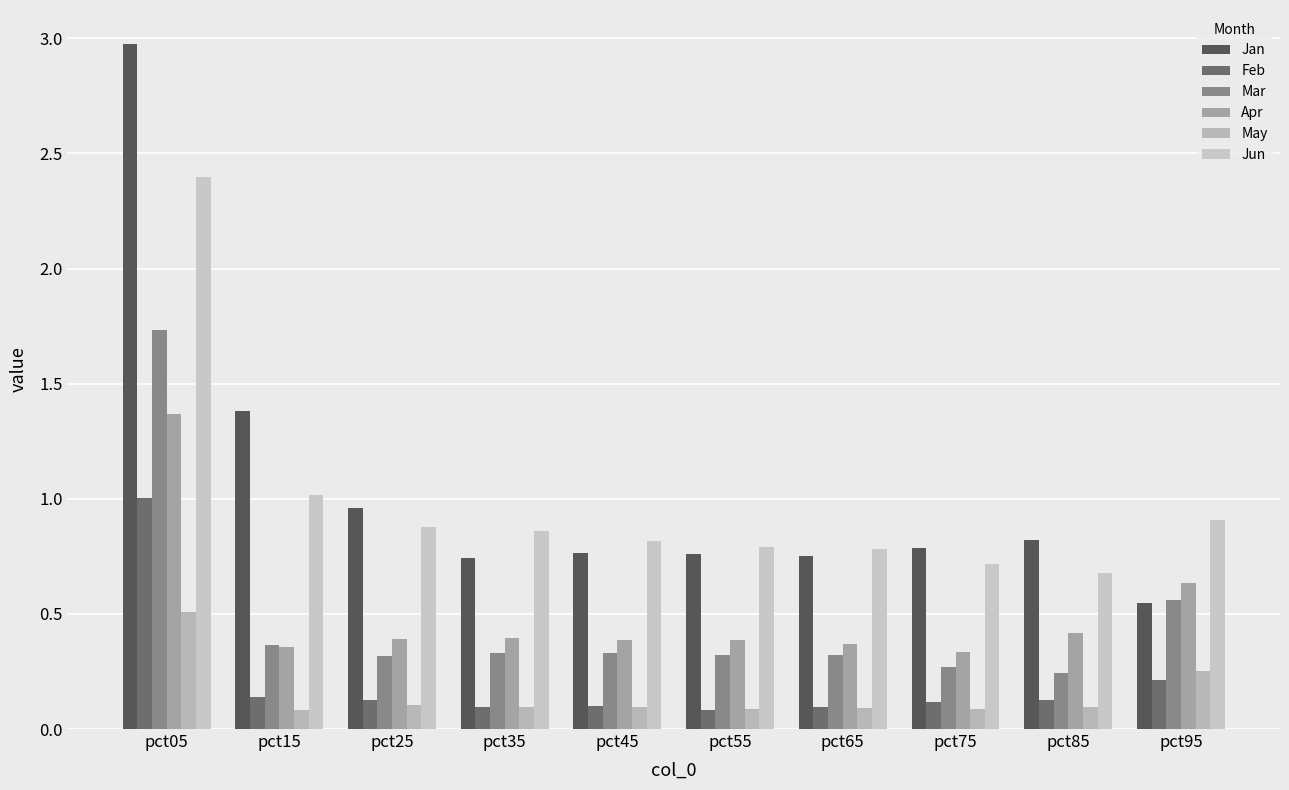

Which label corresponds to the largest value in the chart?

pct05